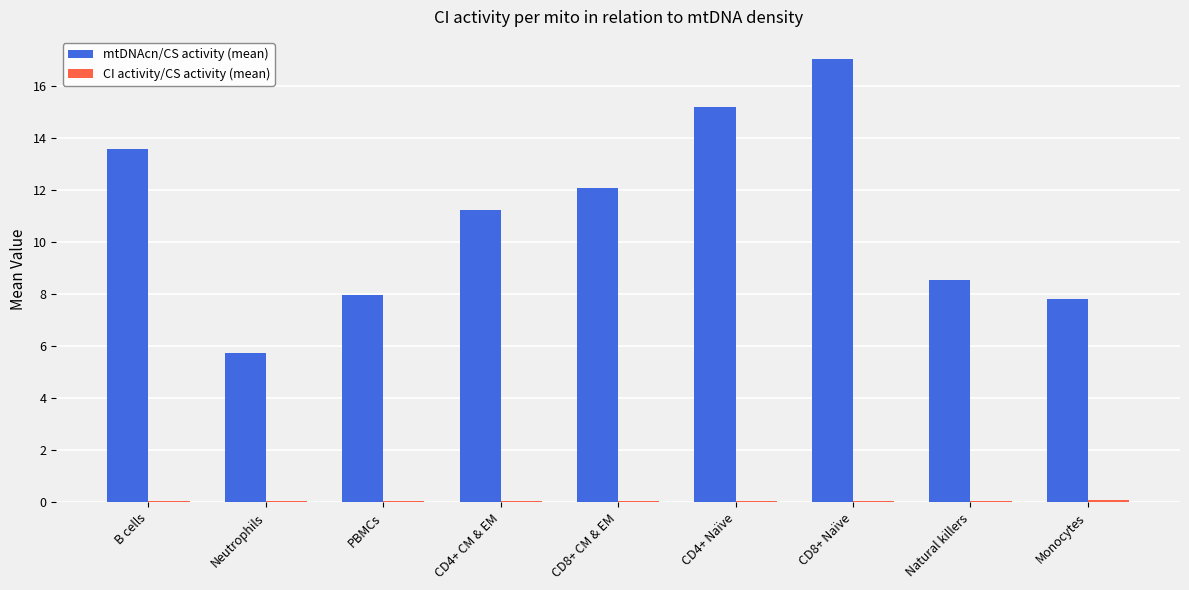

Which series has the largest total across all categories?

mtDNAcn/CS activity (mean)